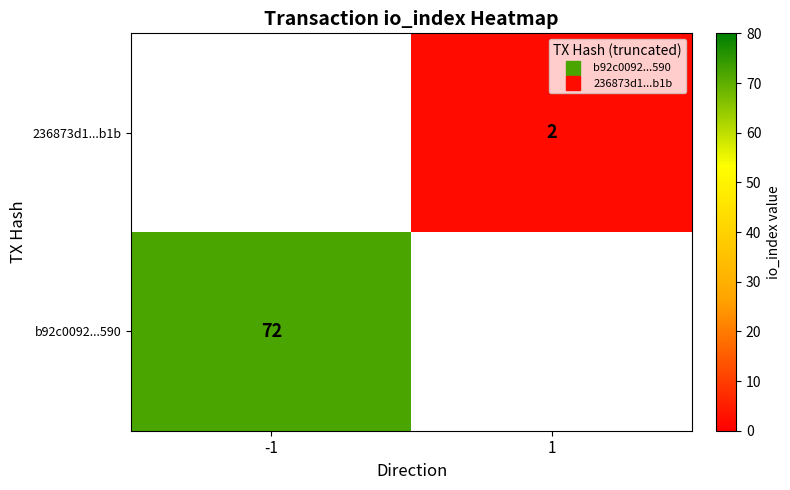

What is the highest value of the b92c0092...590 series?

72.0